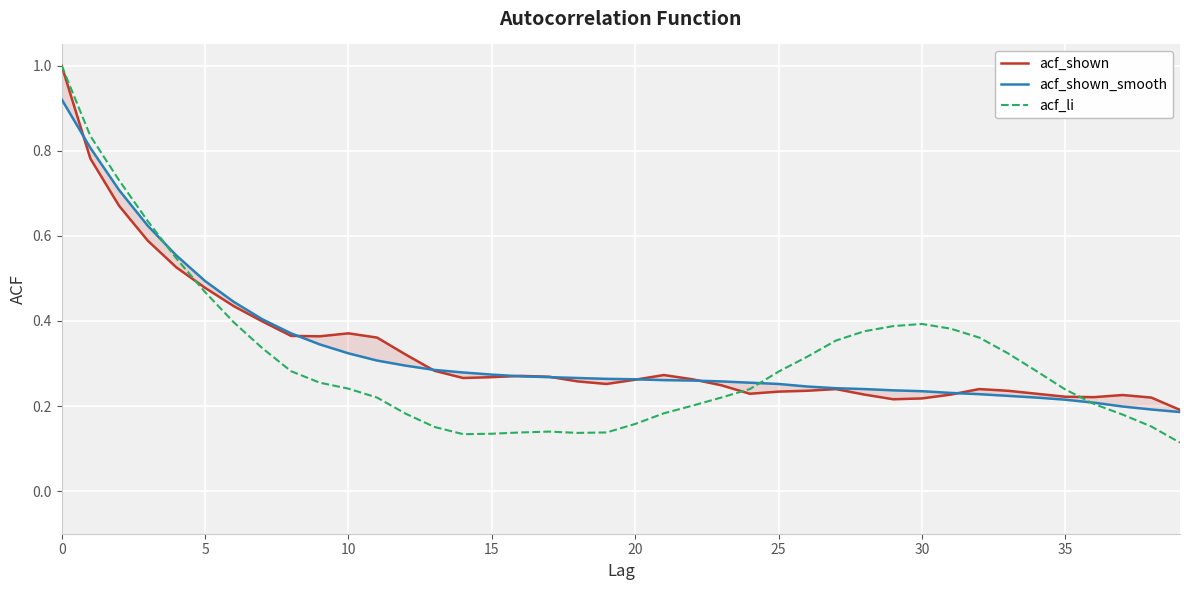

Reading left to right, transcribe all the data shown in this chart.

acf_shown: 1.0	0.8	0.7	0.6	0.5	0.5	0.4	0.4	0.4	0.4	0.4	0.4	0.3	0.3	0.3	0.3	0.3	0.3	0.3	0.3	0.3	0.3	0.3	0.2	0.2	0.2	0.2	0.2	0.2	0.2	0.2	0.2	0.2	0.2	0.2	0.2	0.2	0.2	0.2	0.2
acf_shown_smooth: 0.9	0.8	0.7	0.6	0.6	0.5	0.4	0.4	0.4	0.3	0.3	0.3	0.3	0.3	0.3	0.3	0.3	0.3	0.3	0.3	0.3	0.3	0.3	0.3	0.3	0.3	0.2	0.2	0.2	0.2	0.2	0.2	0.2	0.2	0.2	0.2	0.2	0.2	0.2	0.2
acf_li: 1.0	0.8	0.7	0.6	0.5	0.5	0.4	0.3	0.3	0.3	0.2	0.2	0.2	0.2	0.1	0.1	0.1	0.1	0.1	0.1	0.2	0.2	0.2	0.2	0.2	0.3	0.3	0.4	0.4	0.4	0.4	0.4	0.4	0.3	0.3	0.2	0.2	0.2	0.2	0.1